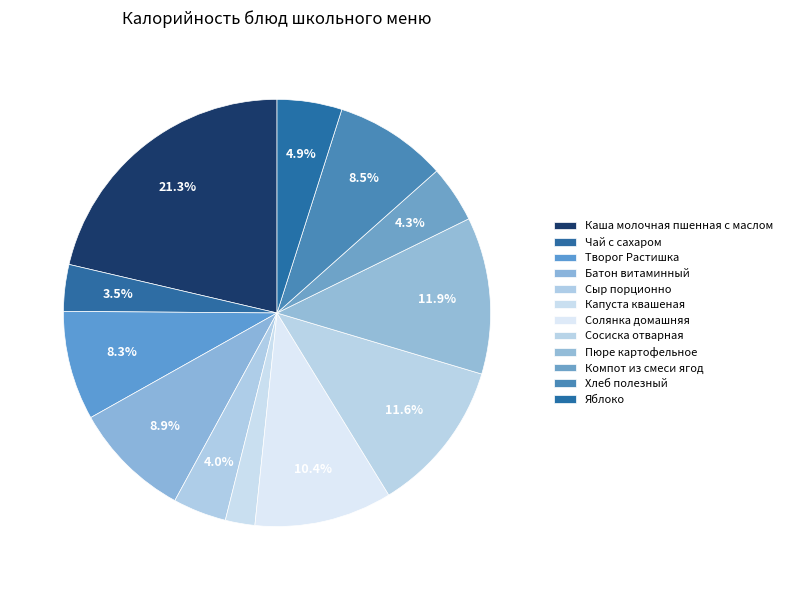

Which category has the smallest portion of the pie?

Капуста квашеная